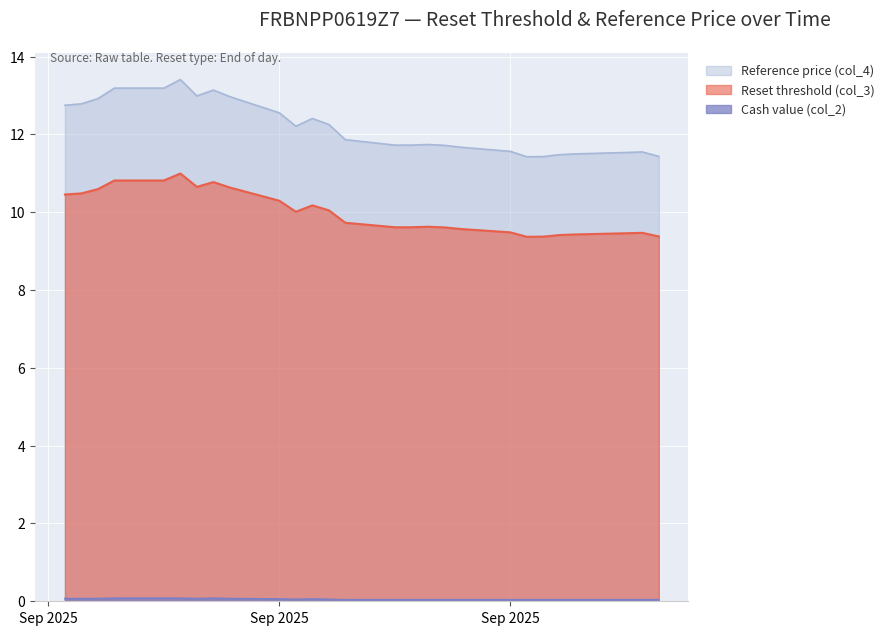

What is the sum of all Reset threshold (col_3) values?

269.9